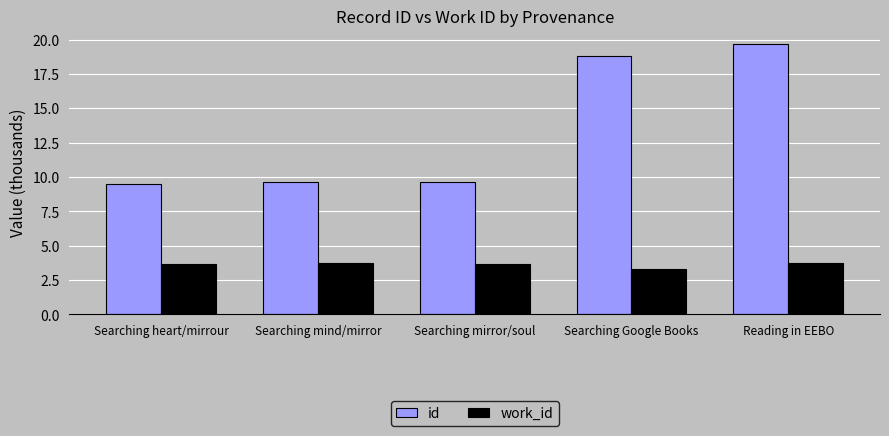

Are the bars horizontal?

No